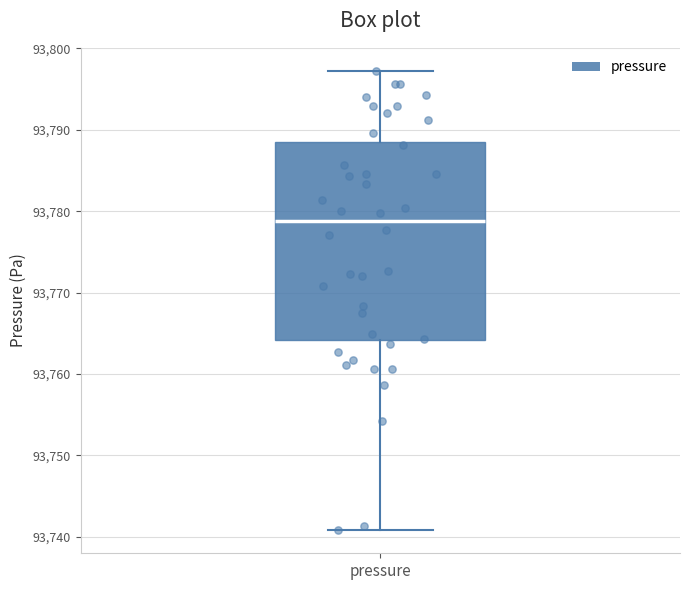

Transcribe this box plot: give where the median line is, the range the box spans, and where the two whiskers end, as read against the y-axis. The values are not printed on the chart, so give them approximately, as read against the axis.

median 93779, box 93764 to 93789, whiskers 93741 to 93797